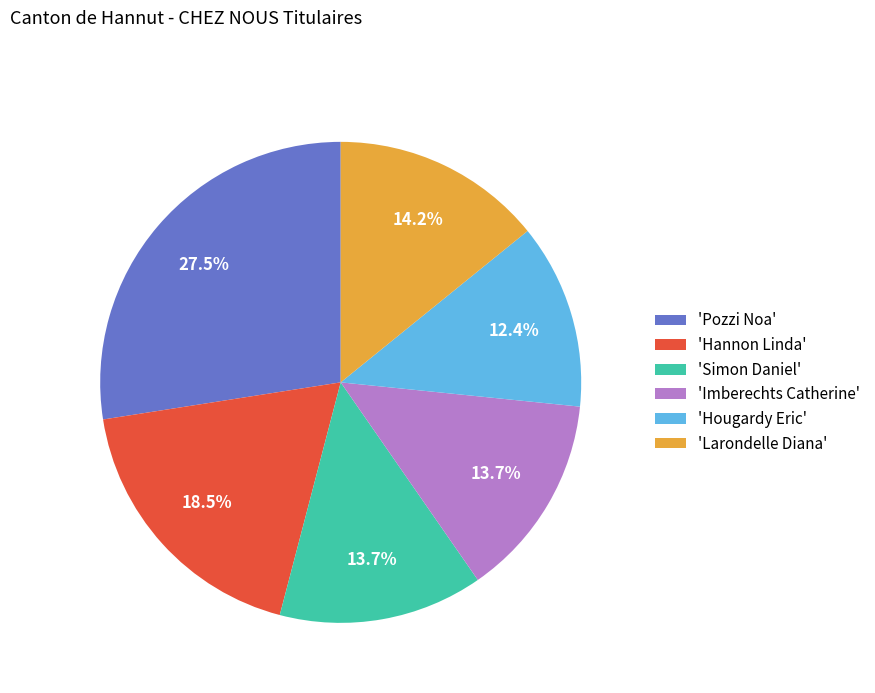

Which slice is the smallest?

'Hougardy Eric'